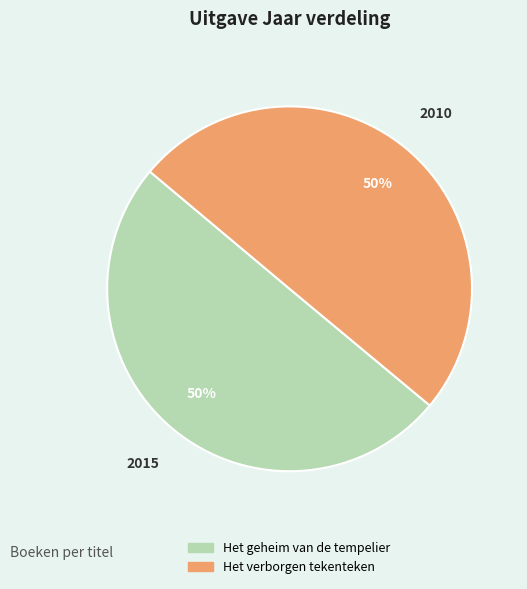

To the nearest percent, what percentage of the pie is Het geheim van de tempelier?

50%